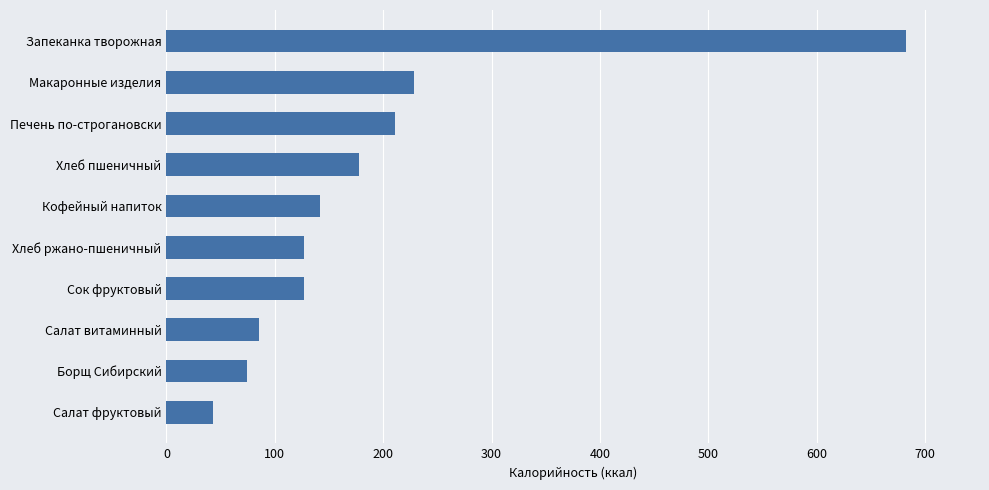

Read the value at Салат витаминный.

85.0